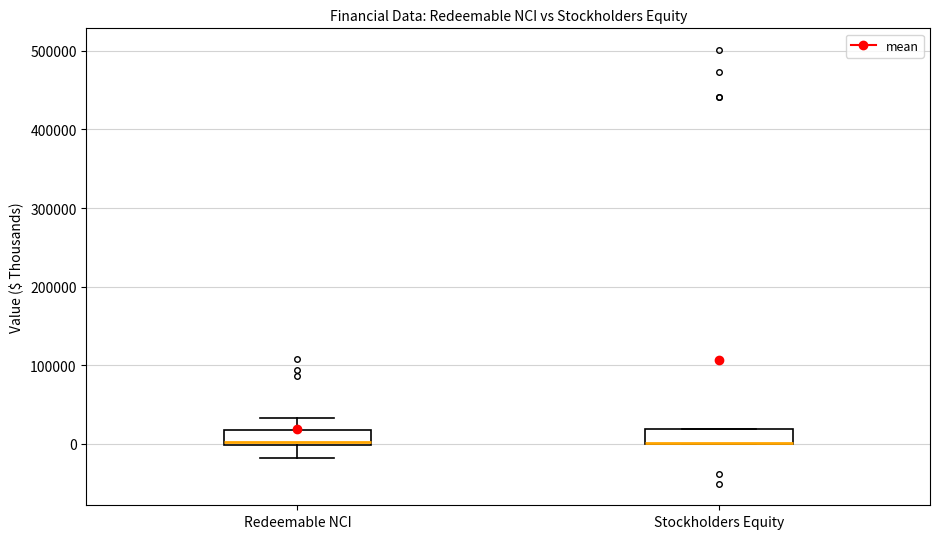

Where is the lower edge of the box for Stockholders Equity on the y-axis? The values are not printed on the chart, so give them approximately, as read against the axis.

0